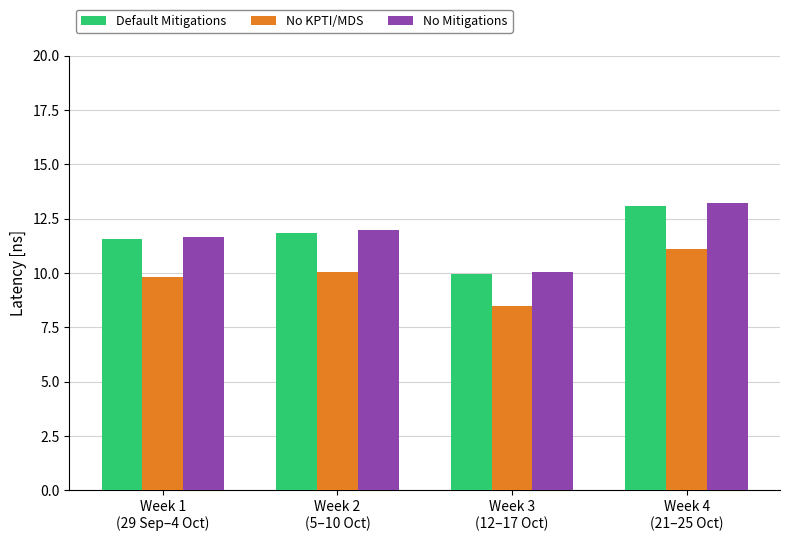

True or false: No KPTI/MDS has a value of 5.0 at Week 1
(29 Sep–4 Oct).

False